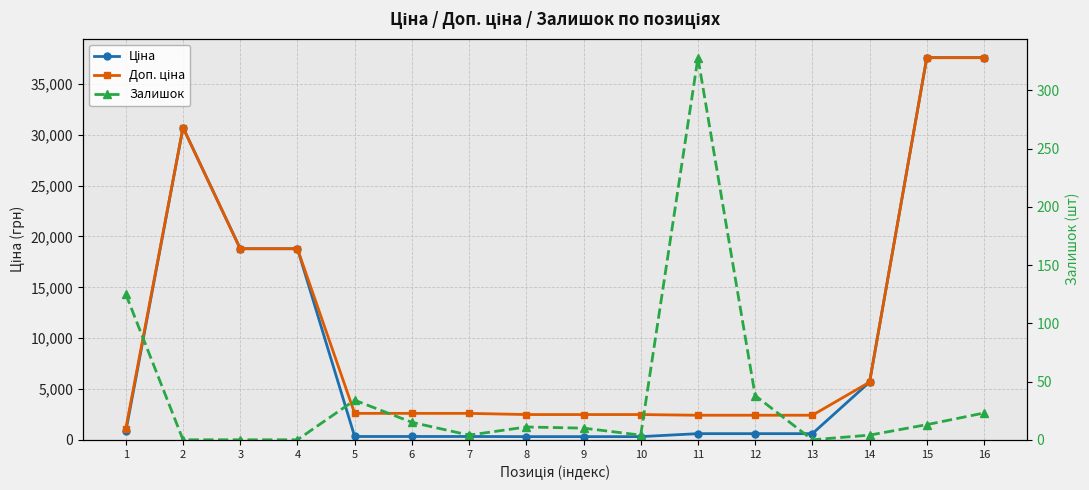

True or false: Залишок and Доп. ціна cross at least once.

False